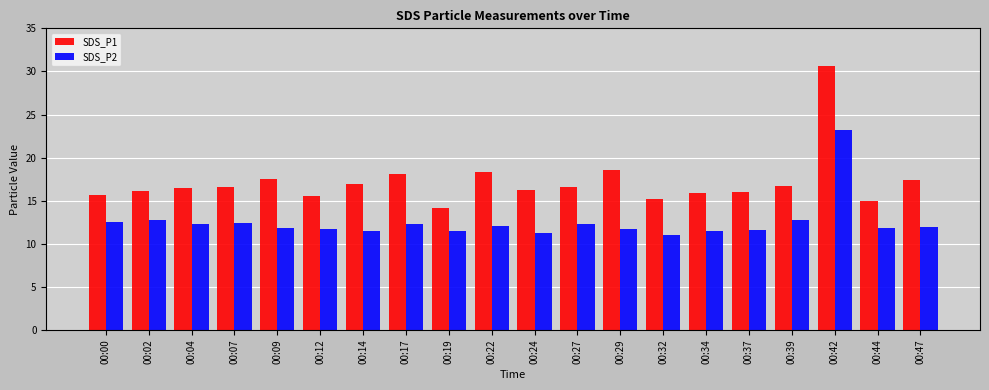

What is the value of the SDS_P1 bar at the 7th from the left?

16.9